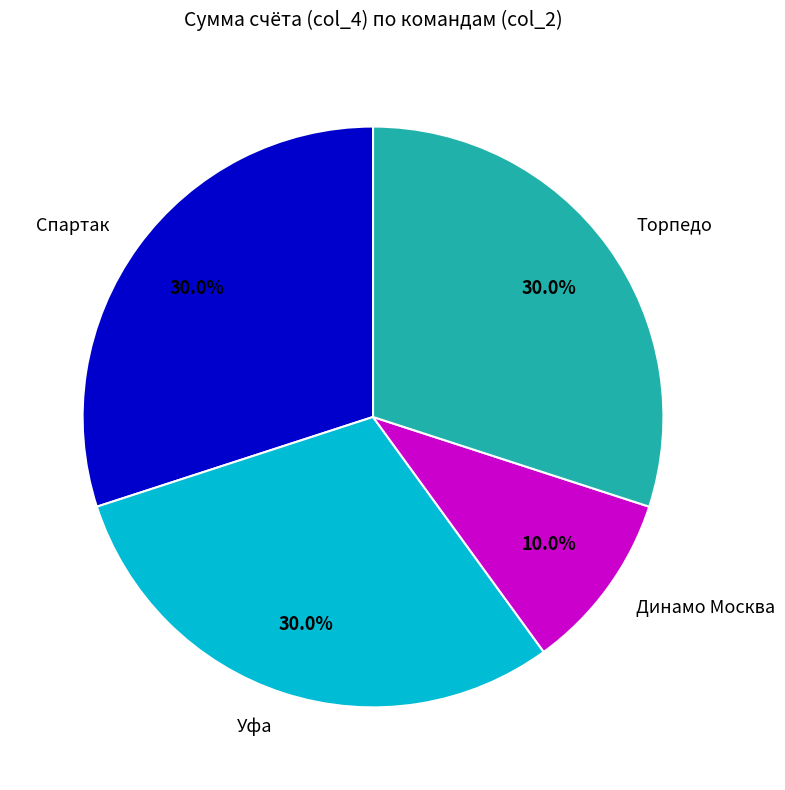

Is there a majority slice in this chart?

No